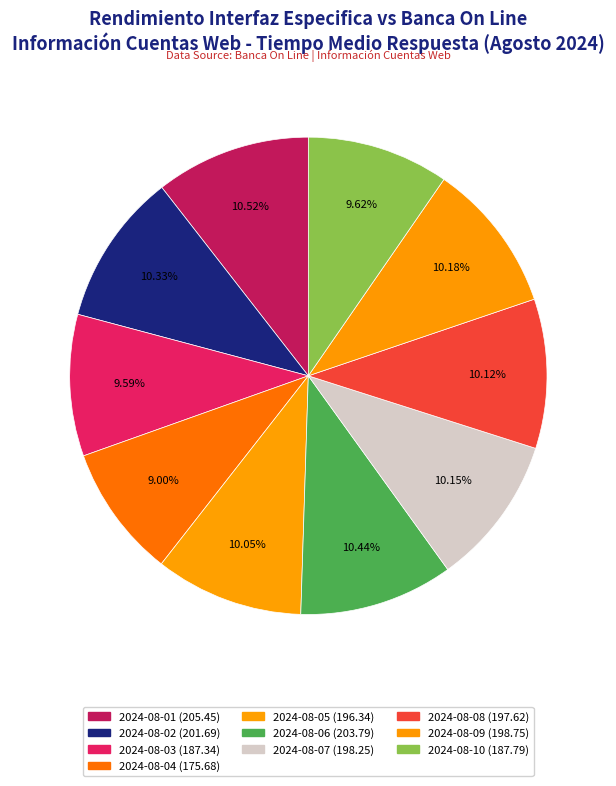

Between 2024-08-02 and 2024-08-06, which is larger?

2024-08-06